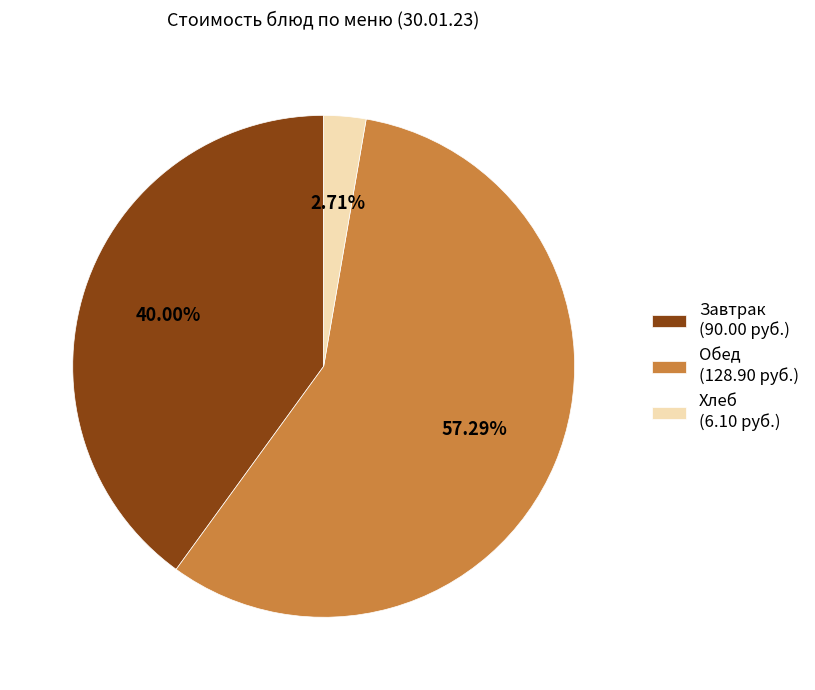

Does Обед (128.90 руб.) represent more than half of the total?

Yes